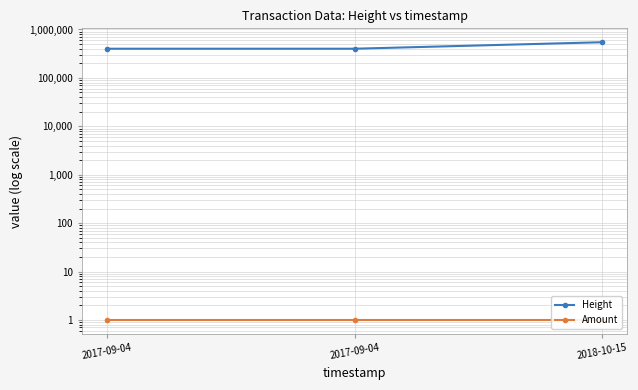

What is the difference between the maximum and minimum values in the Height series?

145227